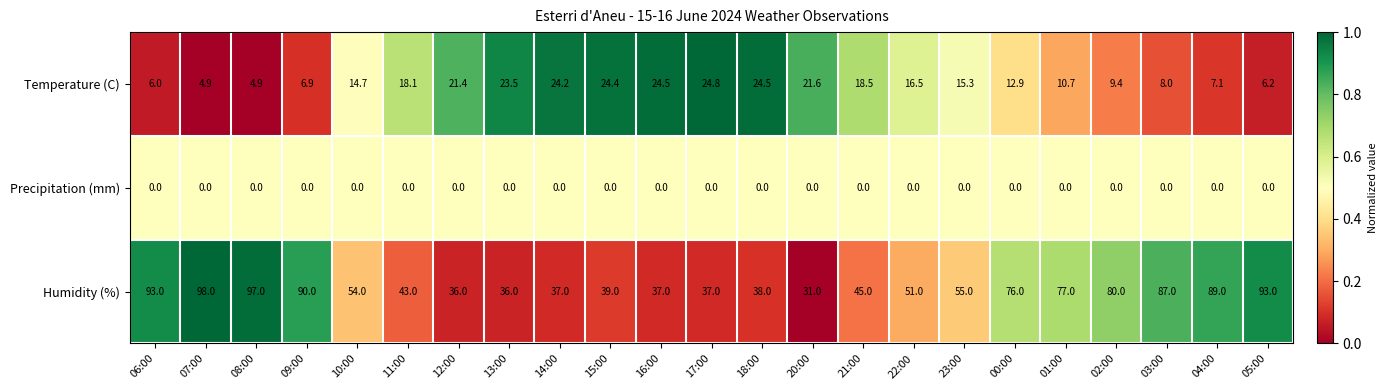

What is the approximate value of Temperature (C) at 05:00?

6.2